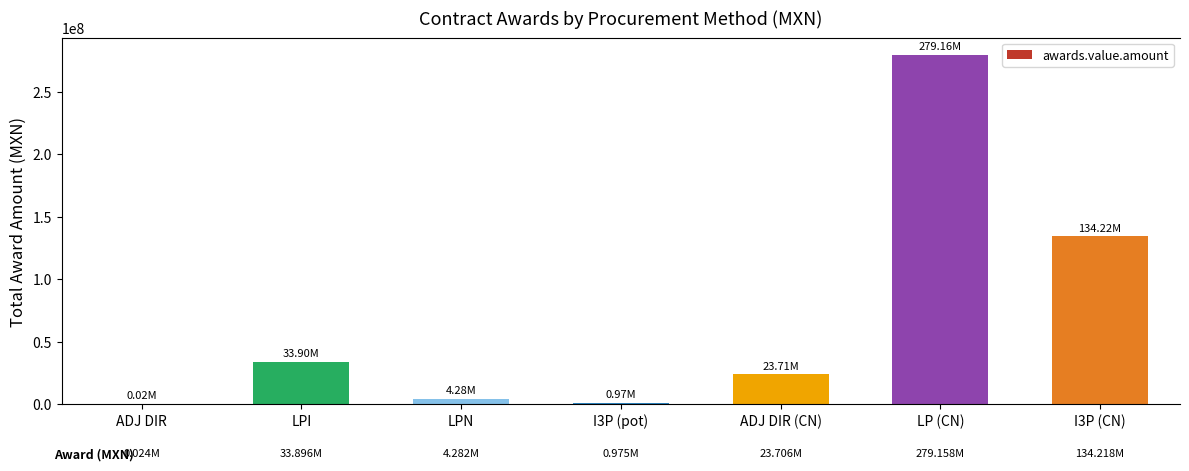

What is the sum of all values?

476258202.4